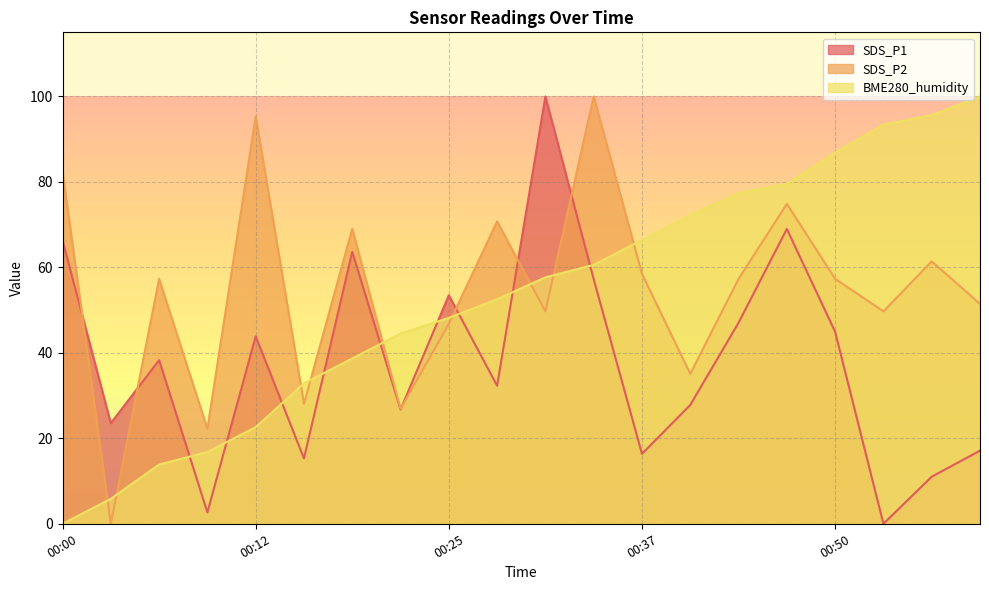

What is the difference between the highest and lowest values at 00:03?

23.5